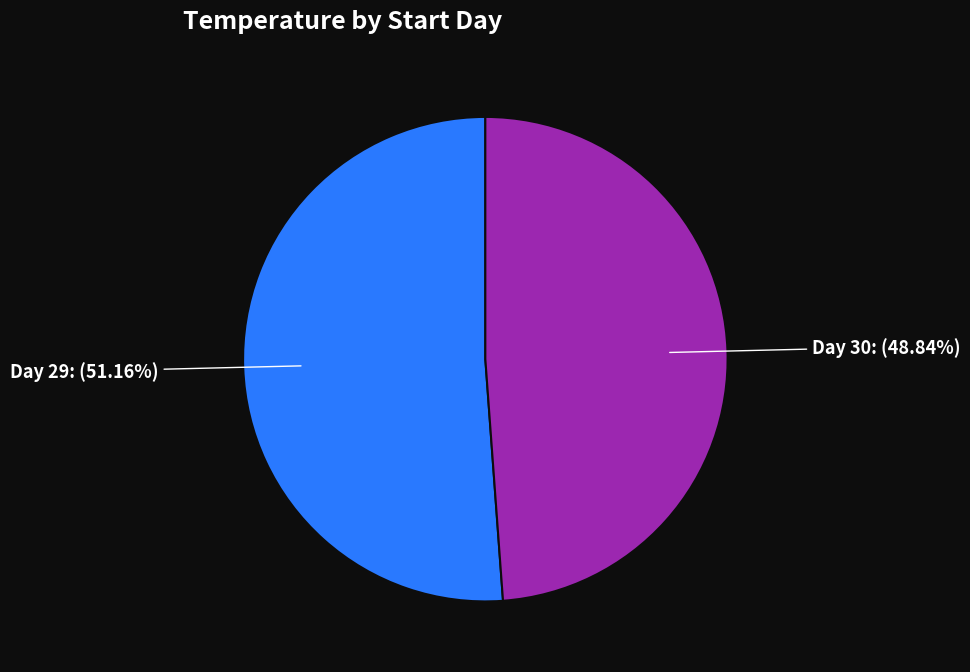

Rank the categories by value from lowest to highest.

Day 30: (48.84%), Day 29: (51.16%)